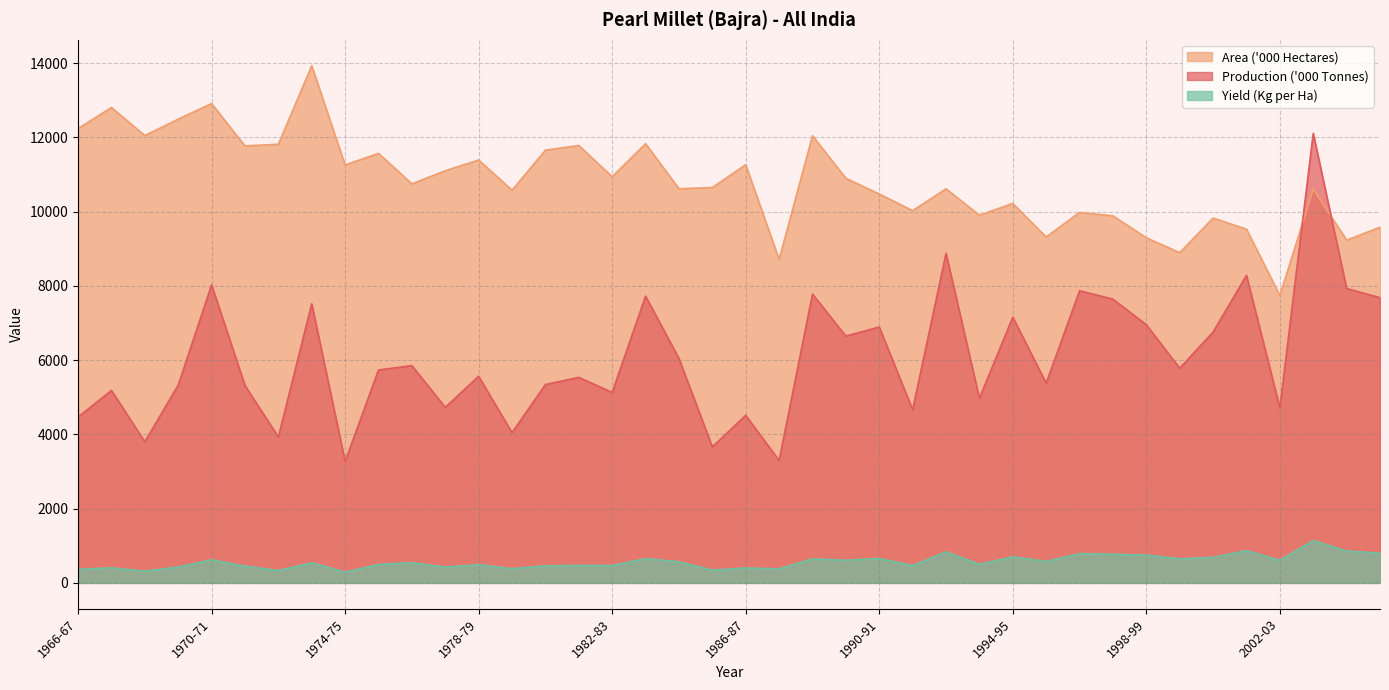

The value of Area ('000 Hectares) at 1982-83 is 19505.9. True or false?

False